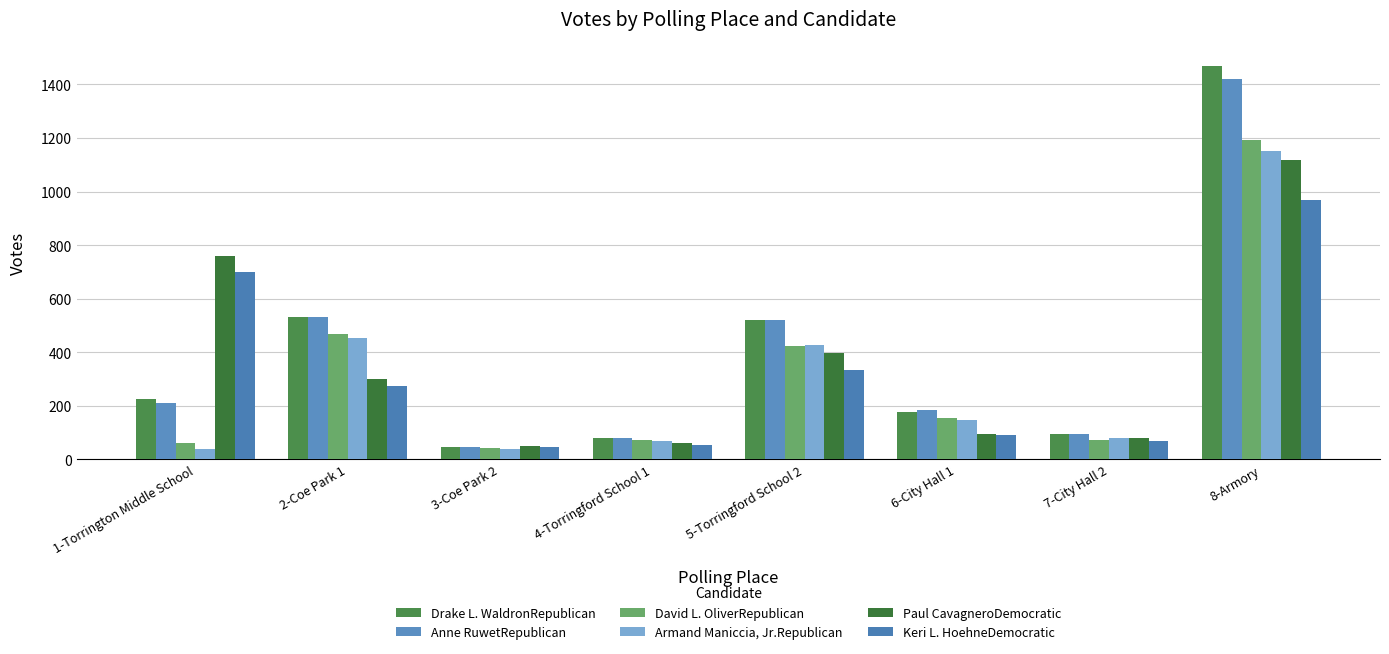

What is the label of the 8th bar from the right?

1-Torrington Middle School